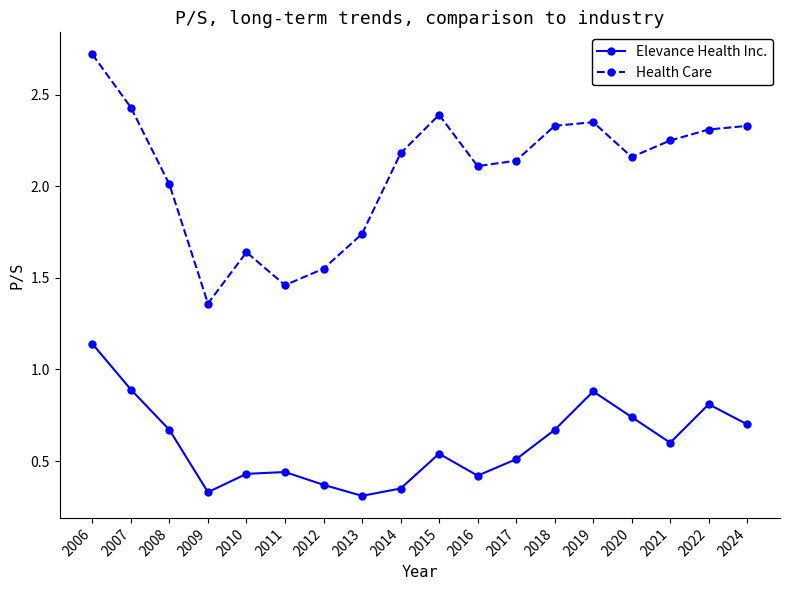

What is the total value across all series at 2012?

1.9